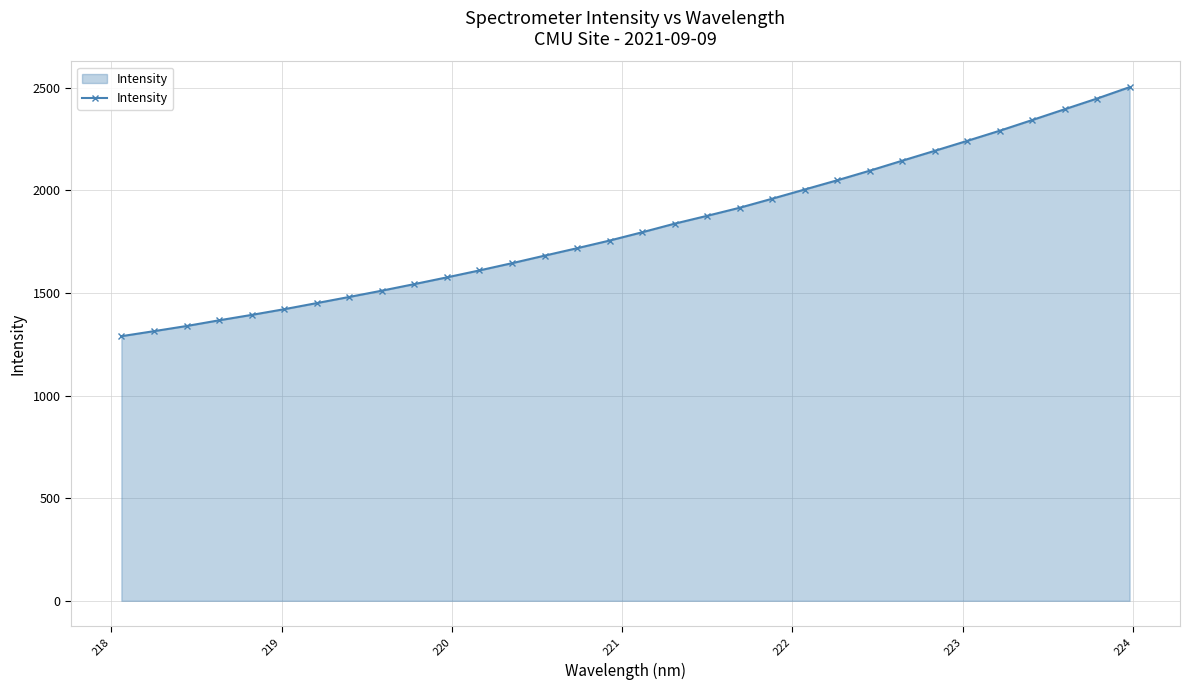

What is the difference between the second highest and minimum values?

1158.1